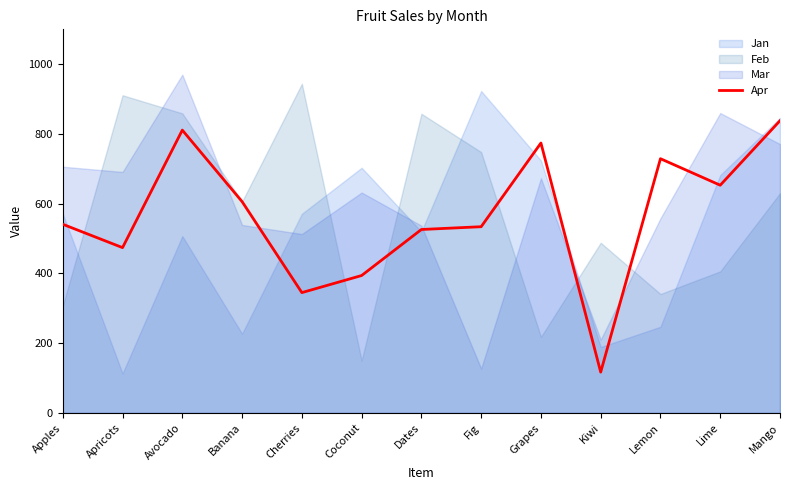

Count the number of categories in the chart.

13